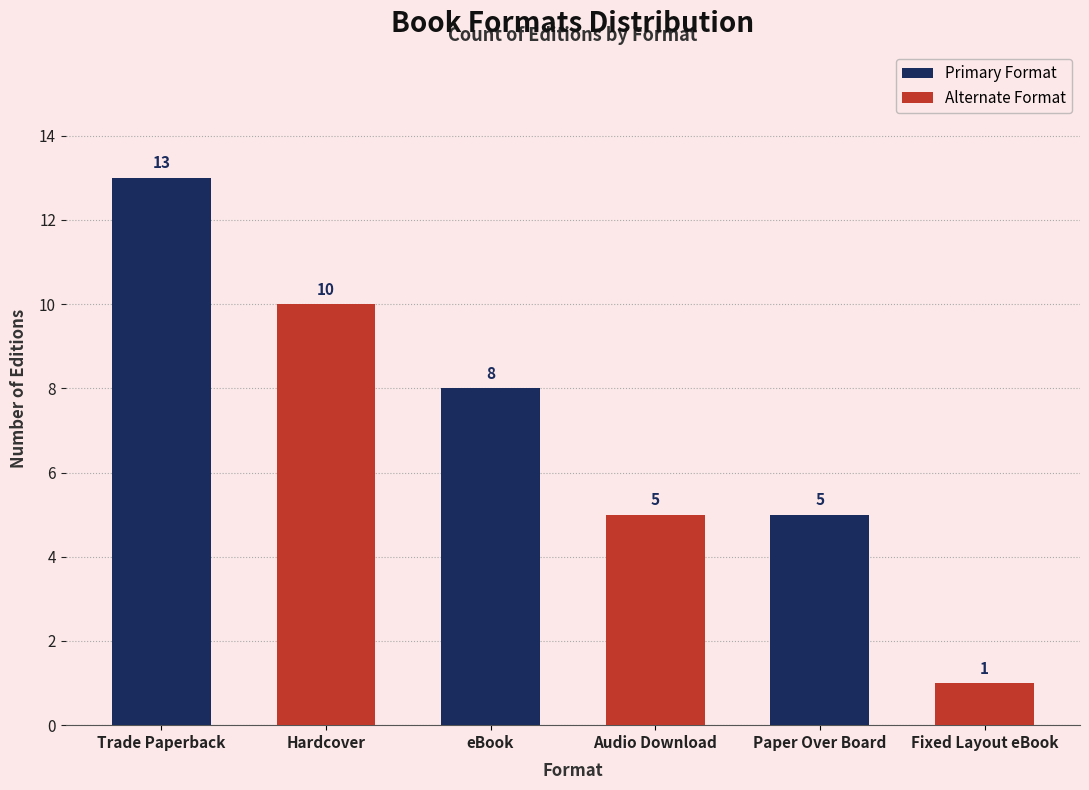

What is the difference between the values at Hardcover and Audio Download?

5